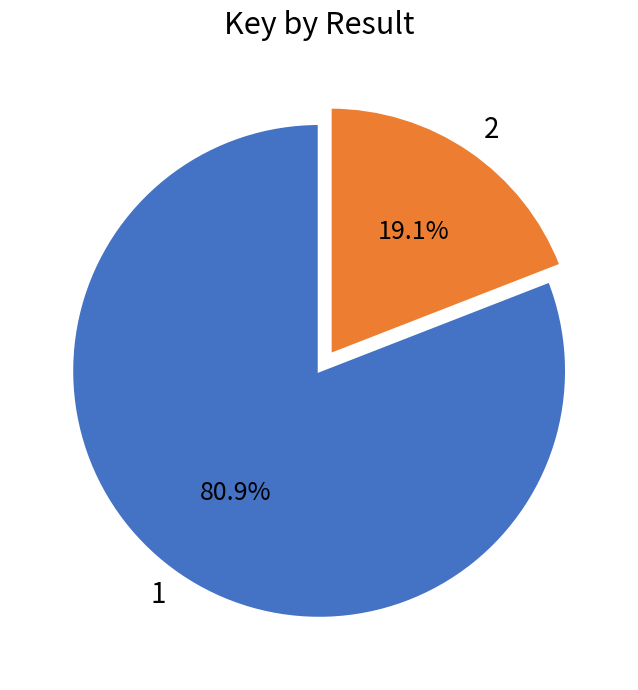

What percentage is NOT represented by 1?

19.1%